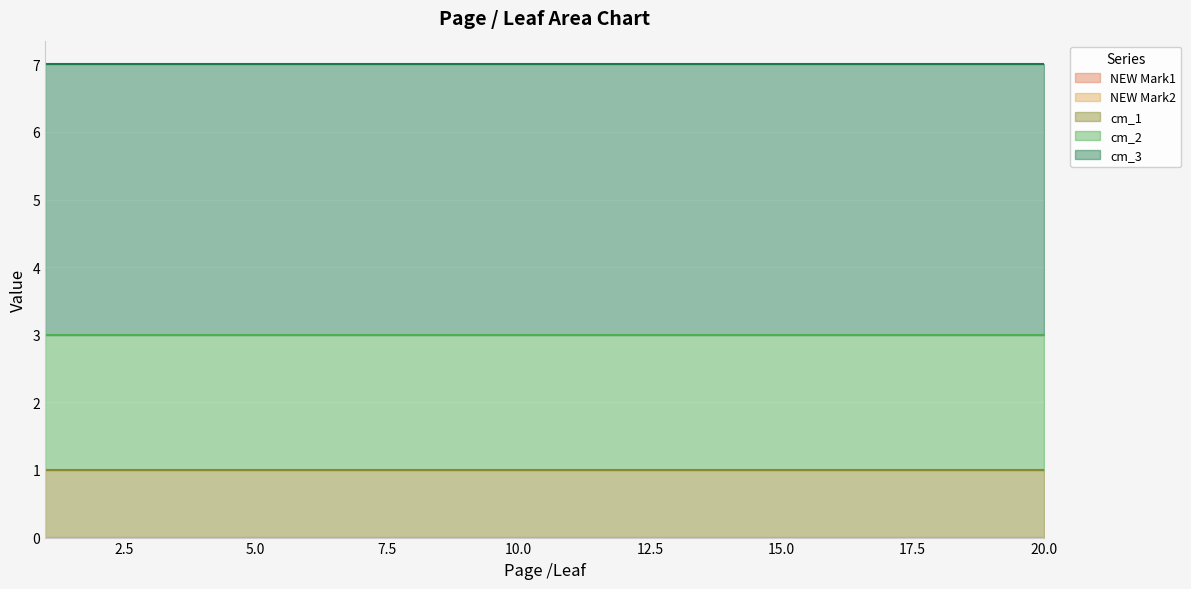

Rank the categories by NEW Mark2 value from lowest to highest.

1, 2, 3, 4, 5, 6, 7, 8, 9, 10, 11, 12, 13, 14, 15, 16, 17, 18, 19, 20